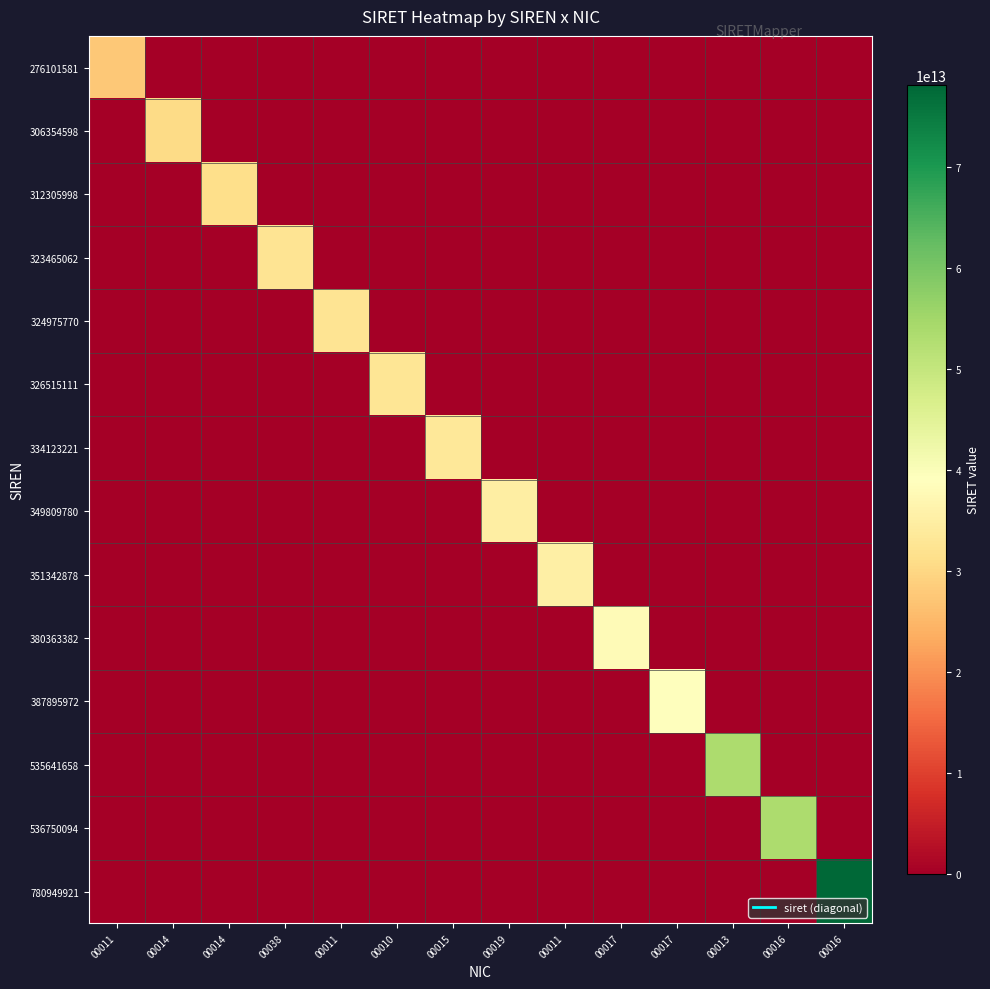

At which category does the chart reach its minimum across all series?

00014